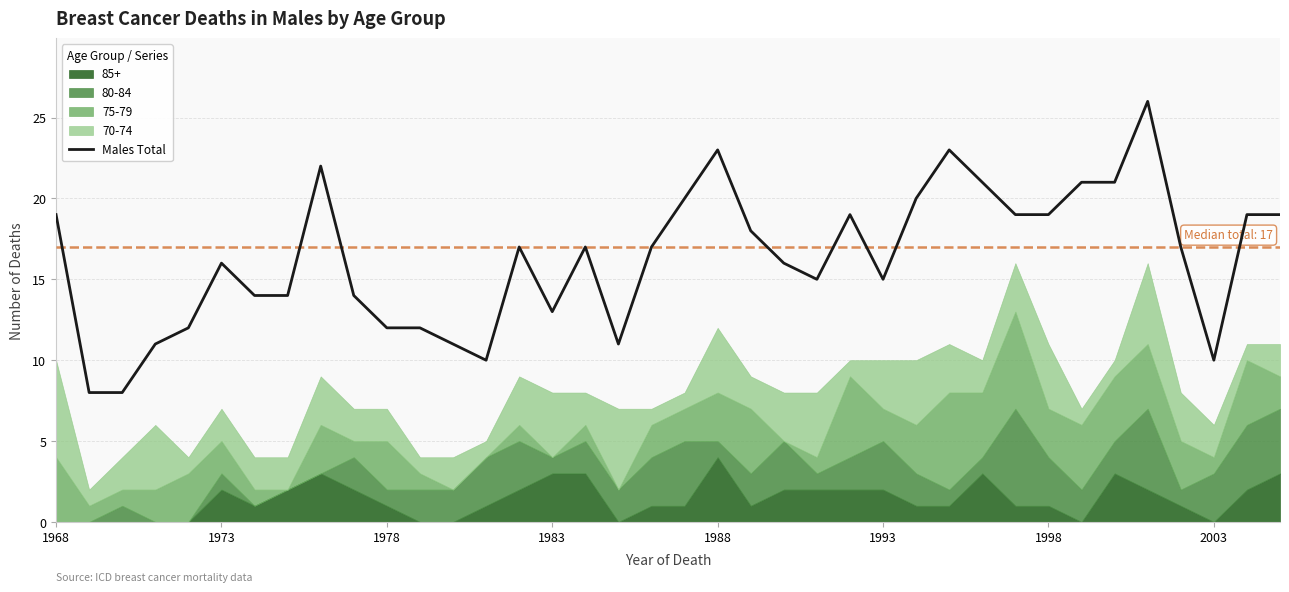

What is the highest value of the Males Total series?

26